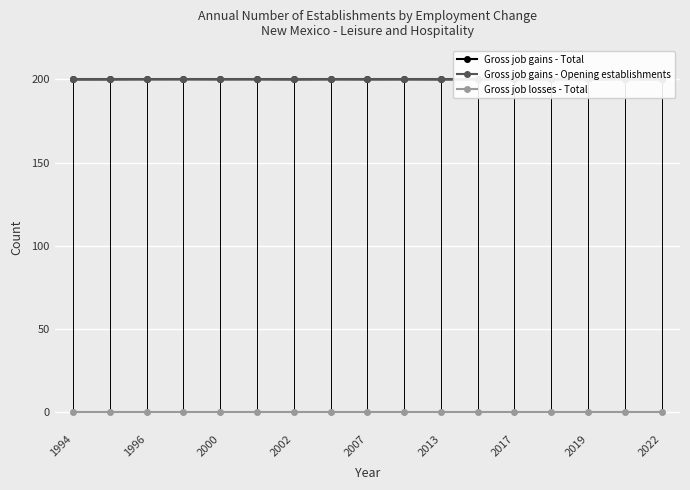

Reading left to right, list all the values displayed in this chart.

Gross job gains - Total: 200.0	200.0	200.0	200.0	200.0	200.0	200.0	200.0	200.0	200.0	200.0	200.0	200.0	200.0	200.0	200.0	200.0
Gross job gains - Opening establishments: 200.0	200.0	200.0	200.0	200.0	200.0	200.0	200.0	200.0	200.0	200.0	200.0	200.0	200.0	200.0	200.0	200.0
Gross job losses - Total: 0.0	0.0	0.0	0.0	0.0	0.0	0.0	0.0	0.0	0.0	0.0	0.0	0.0	0.0	0.0	0.0	0.0